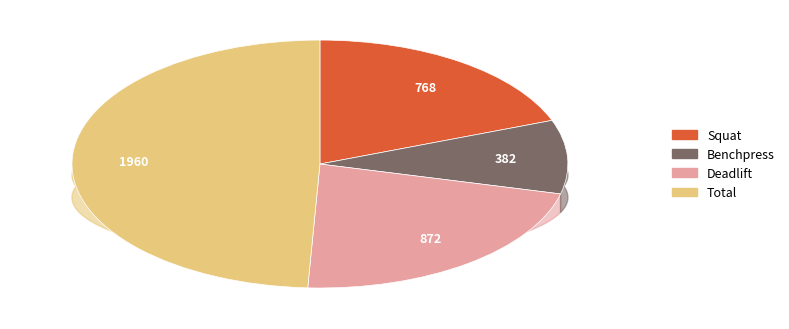

At 4, list the series in order from smallest to largest.

Benchpress, Squat, Deadlift, Total